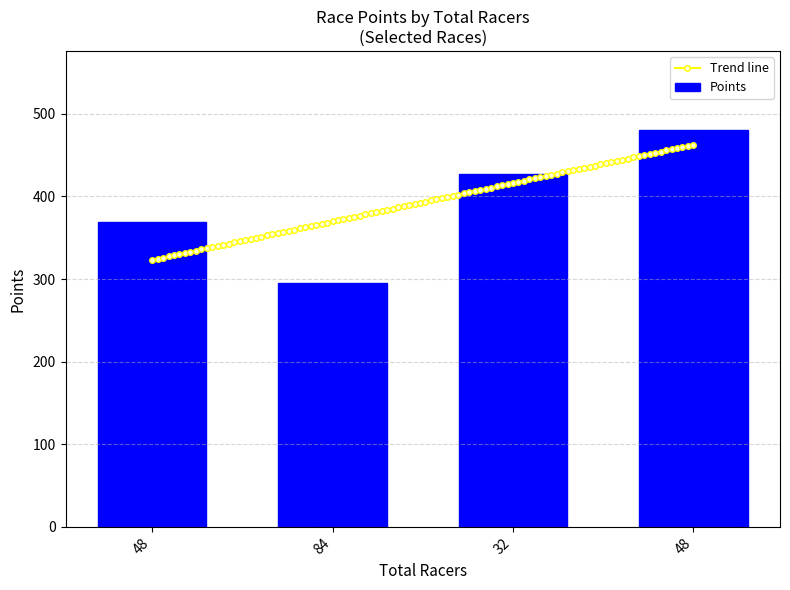

List the labels in order of value, largest first.

48, 32, 48, 84